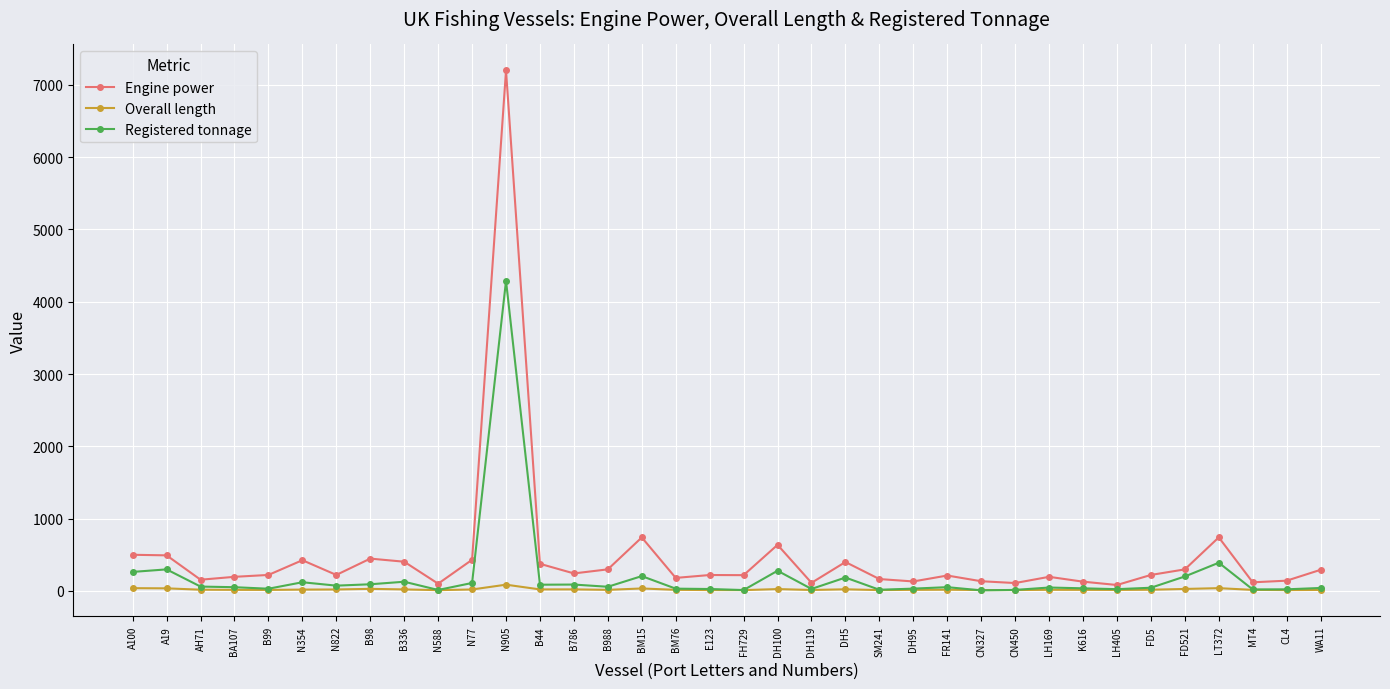

List the series in order of their peak value, highest first.

Engine power, Registered tonnage, Overall length